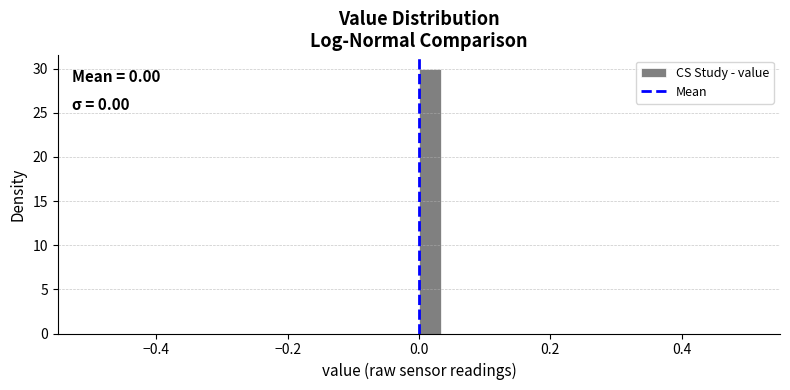

Around what value on the x-axis is the tallest bar? Give the approximate position of its centre, as read against the axis.

0.02